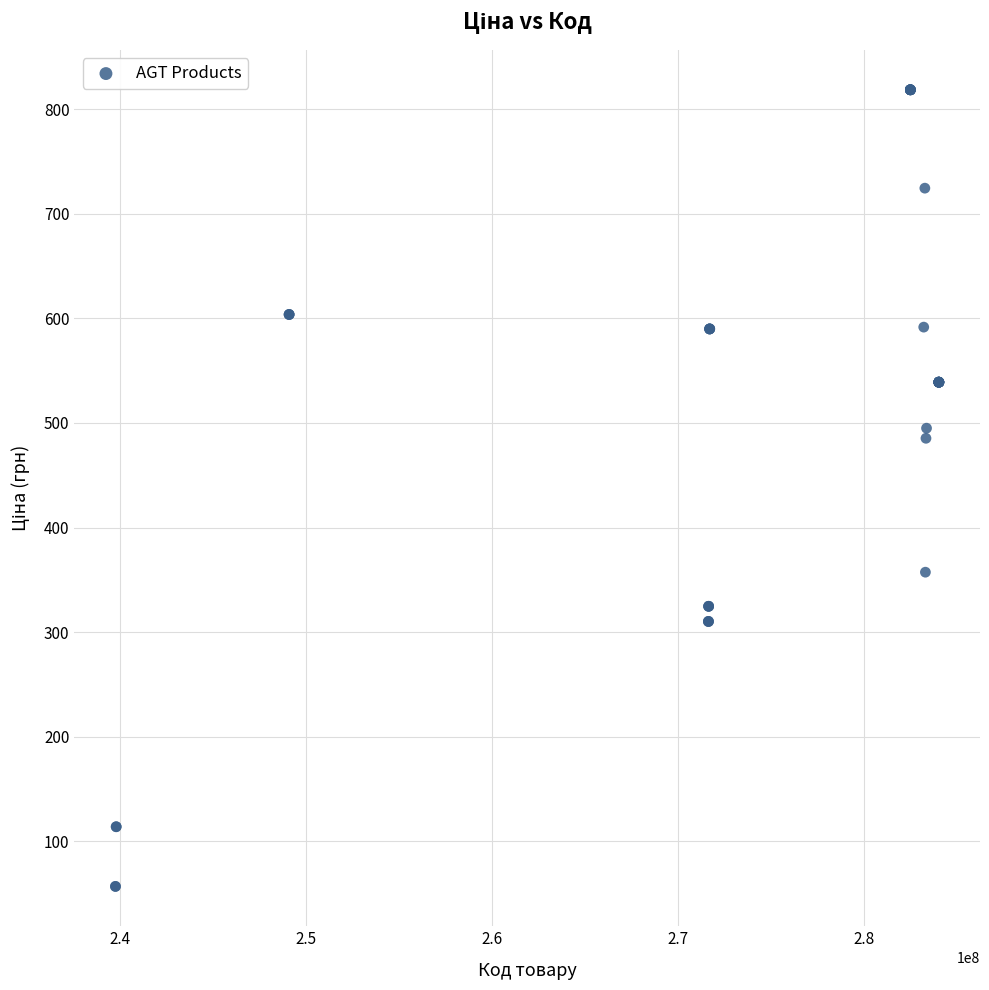

What Y value in the scatter plot is closest to 437?

485.4